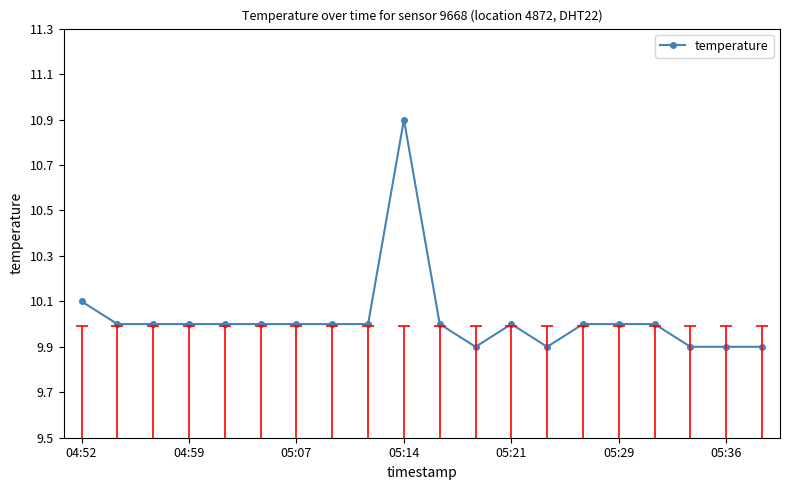

What is the difference between the maximum and minimum values?

1.0